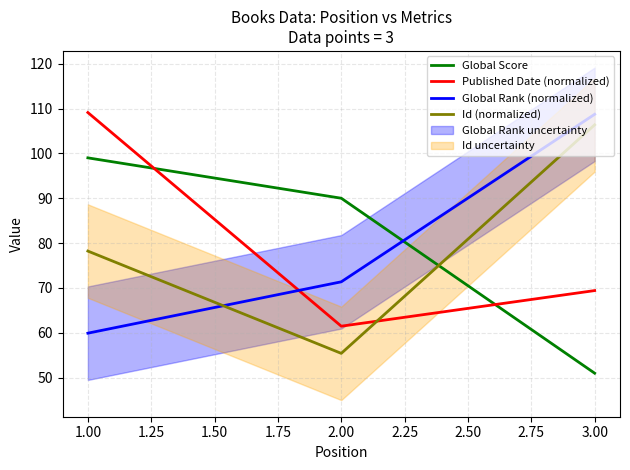

Is the value of Published Date (normalized) at 3.00 greater than the value of Global Rank (normalized) at 2.00?

No